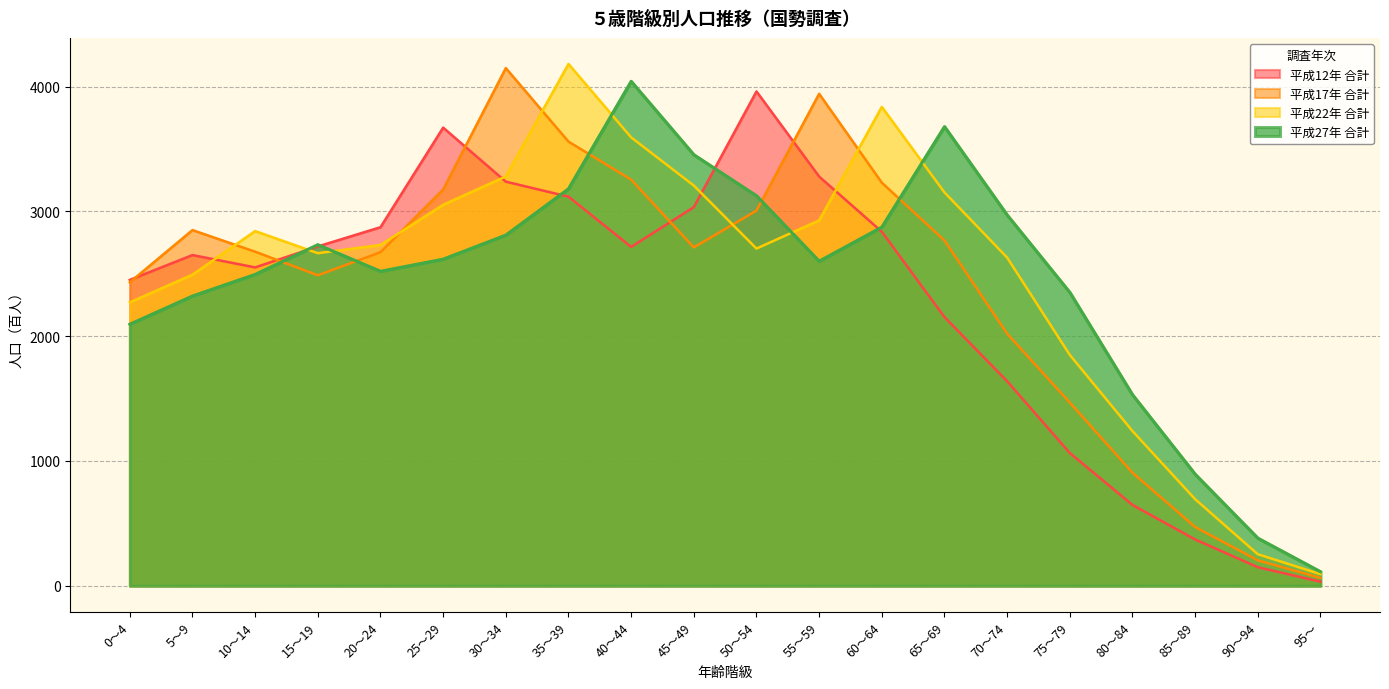

At which category is the sum across all series the highest?

35～39